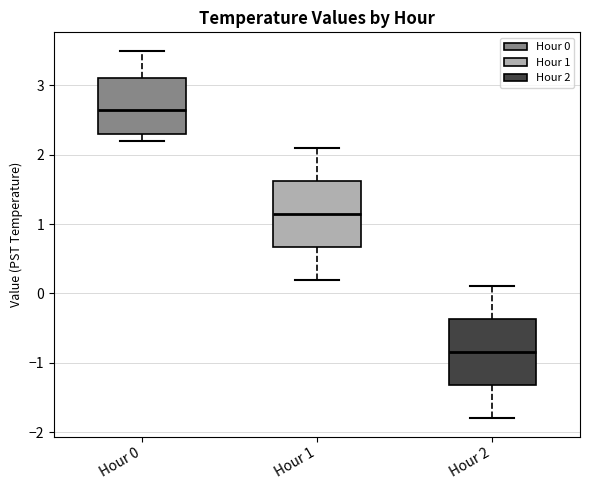

Where is the upper edge of the box for Hour 1 on the y-axis? The values are not printed on the chart, so give them approximately, as read against the axis.

1.6